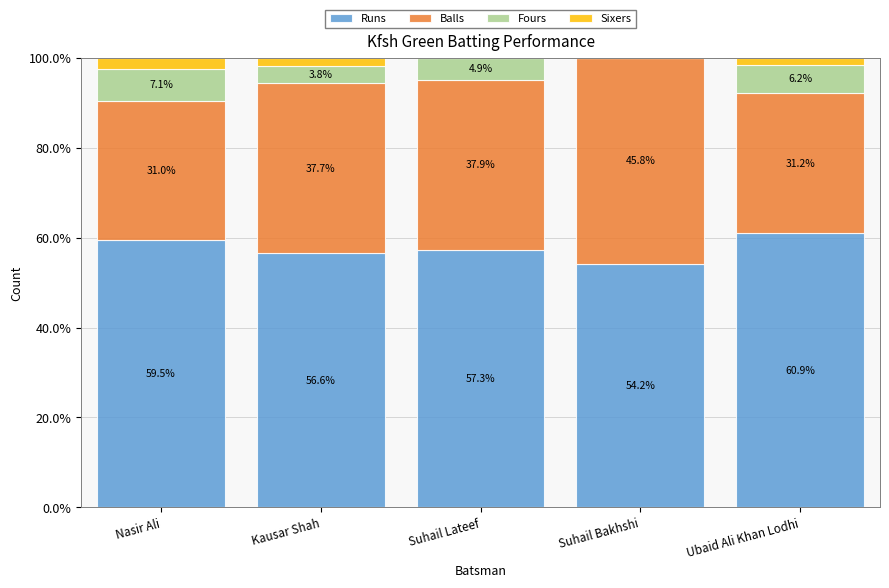

What is the sum of the Runs values at Suhail Lateef and Nasir Ali?

116.8